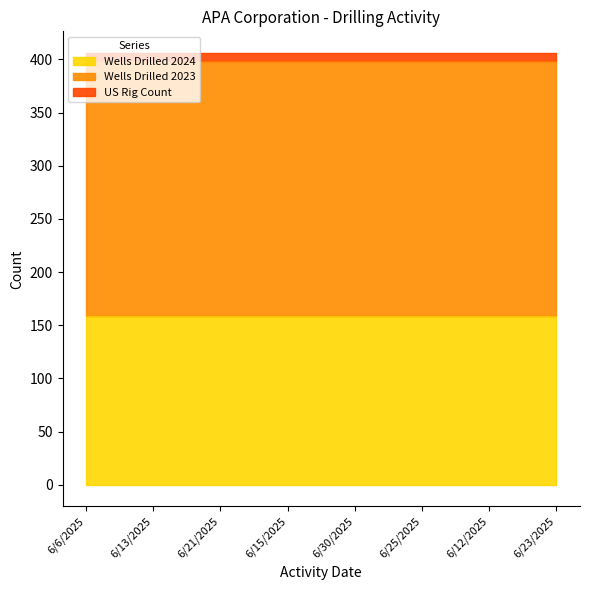

Is the value of US Rig Count at 6/13/2025 greater than the value of Wells Drilled 2023 at 6/6/2025?

No